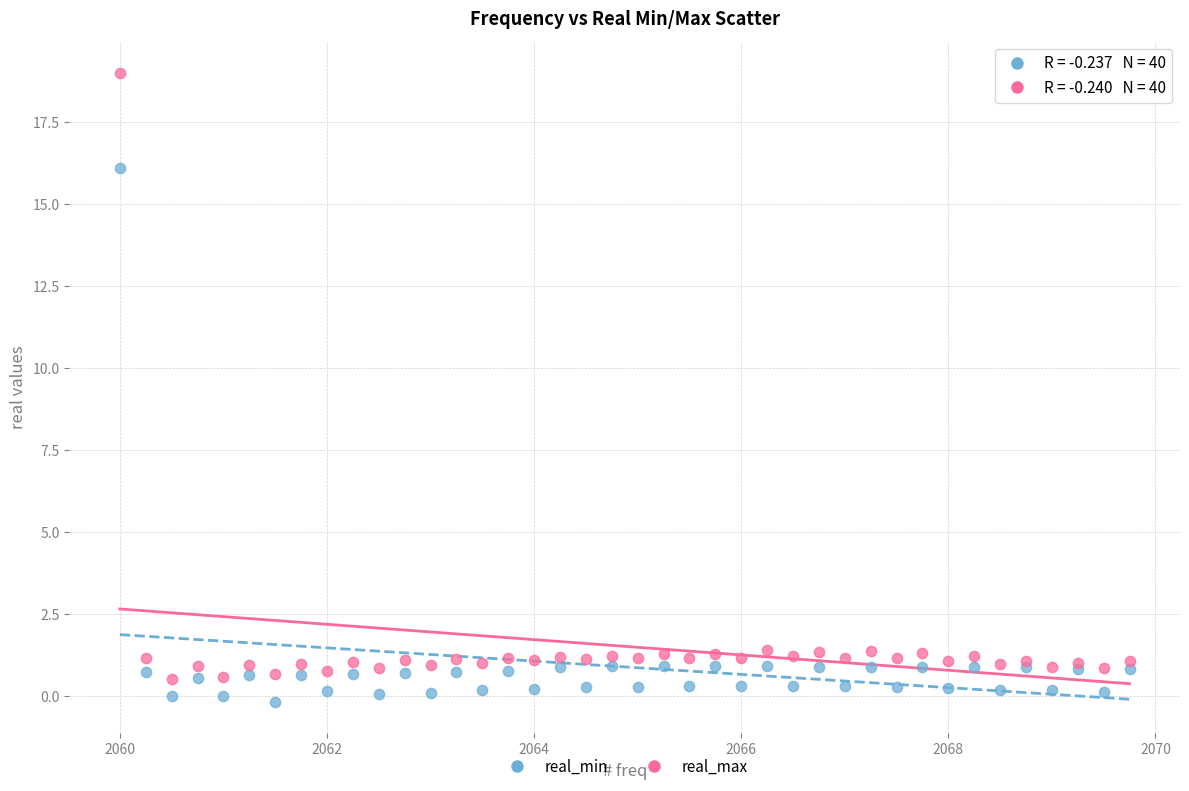

What are all the series names shown in the legend?

real_min, real_max